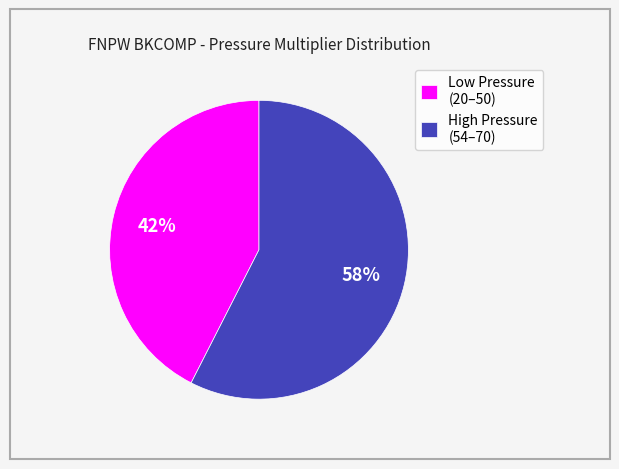

Is there any slice that represents more than half of the pie?

Yes